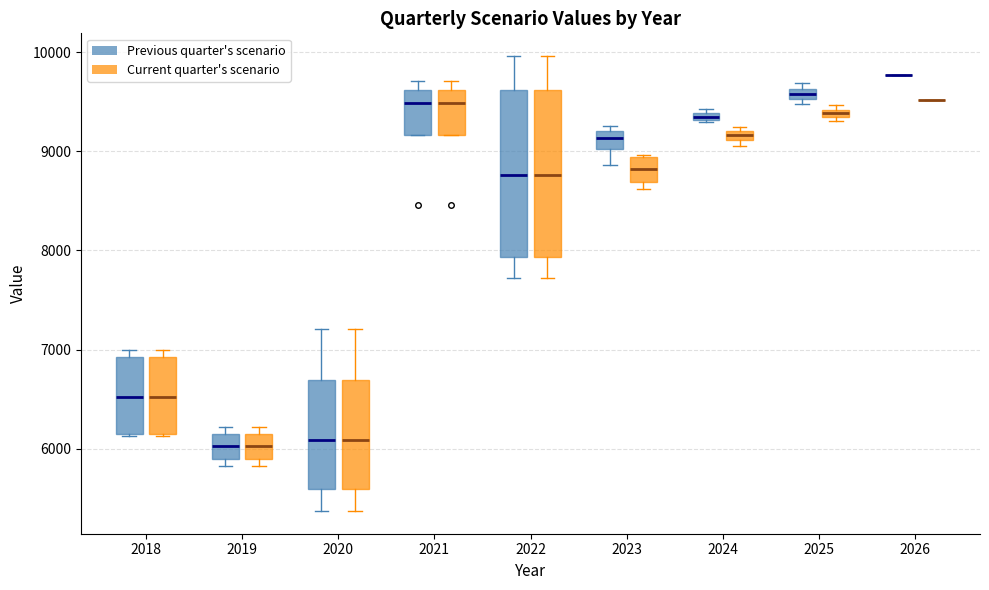

Where does the lower whisker of the box for 2020 (Previous quarter's scenario) end on the y-axis? The values are not printed on the chart, so give them approximately, as read against the axis.

5400